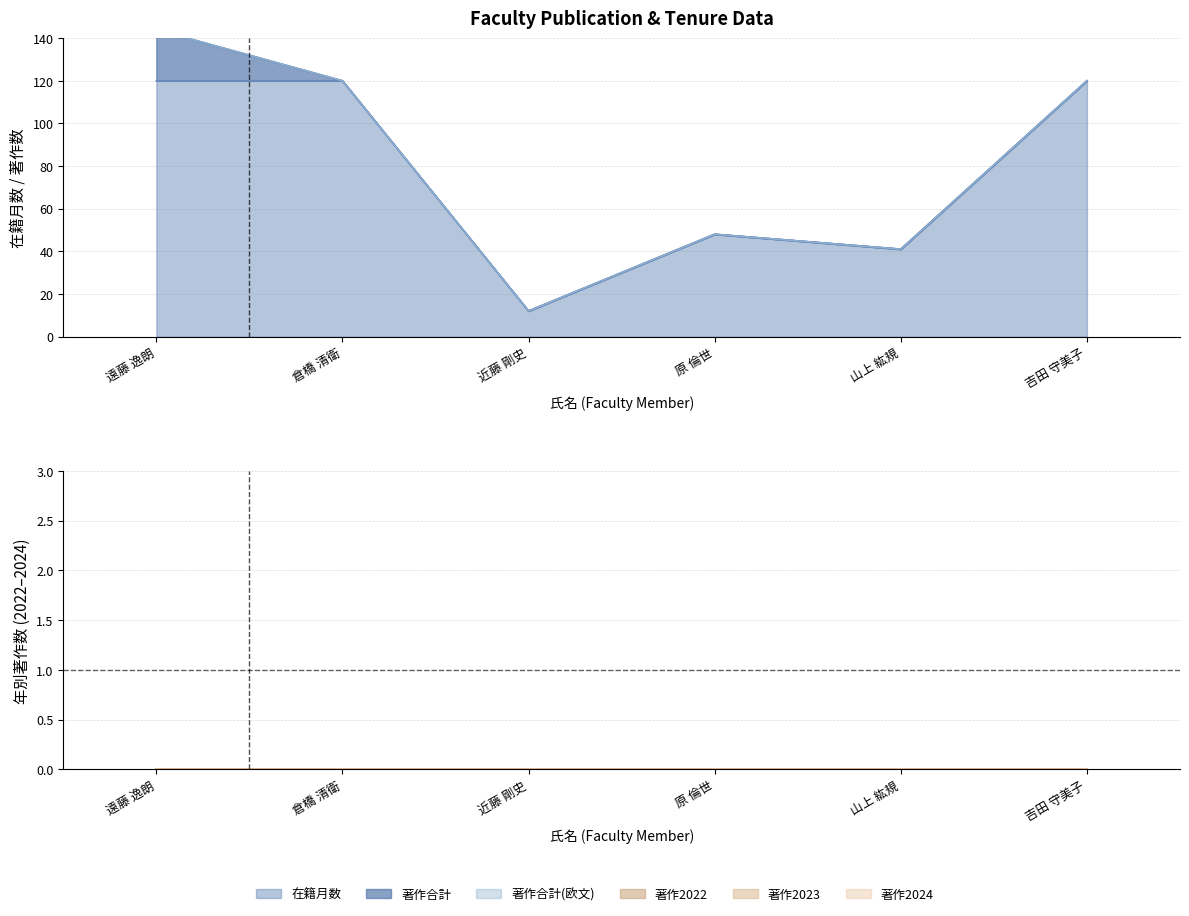

What is the difference between the highest and lowest values at 近藤 剛史?

12